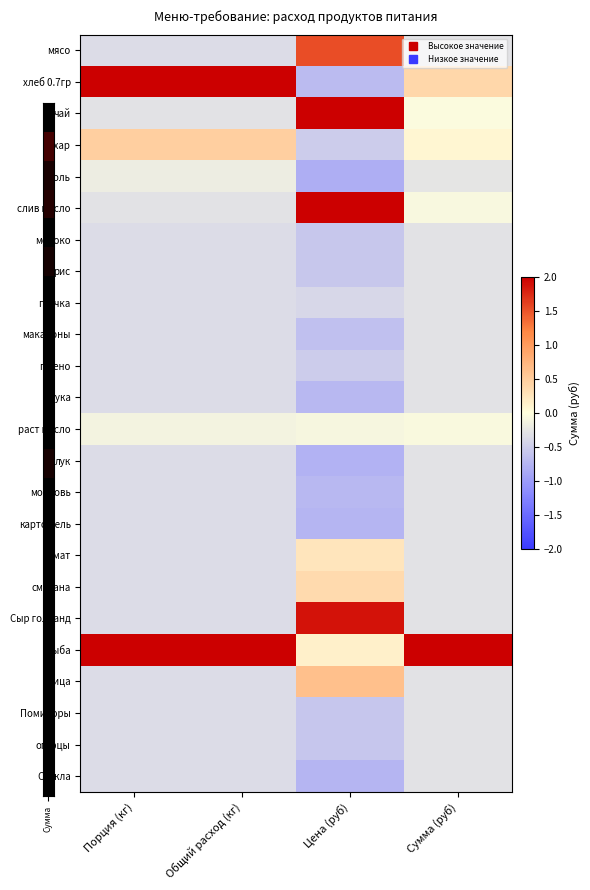

Count the number of data series in this chart.

24